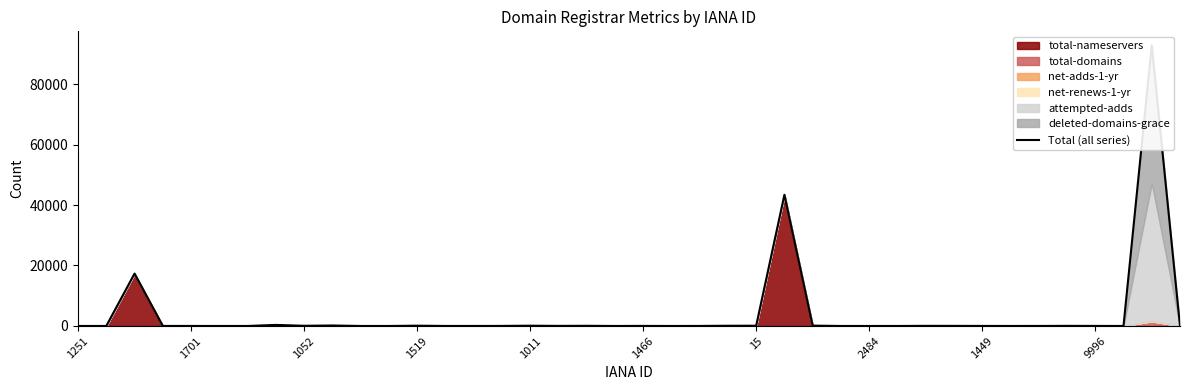

Does the chart have visible grid lines?

No